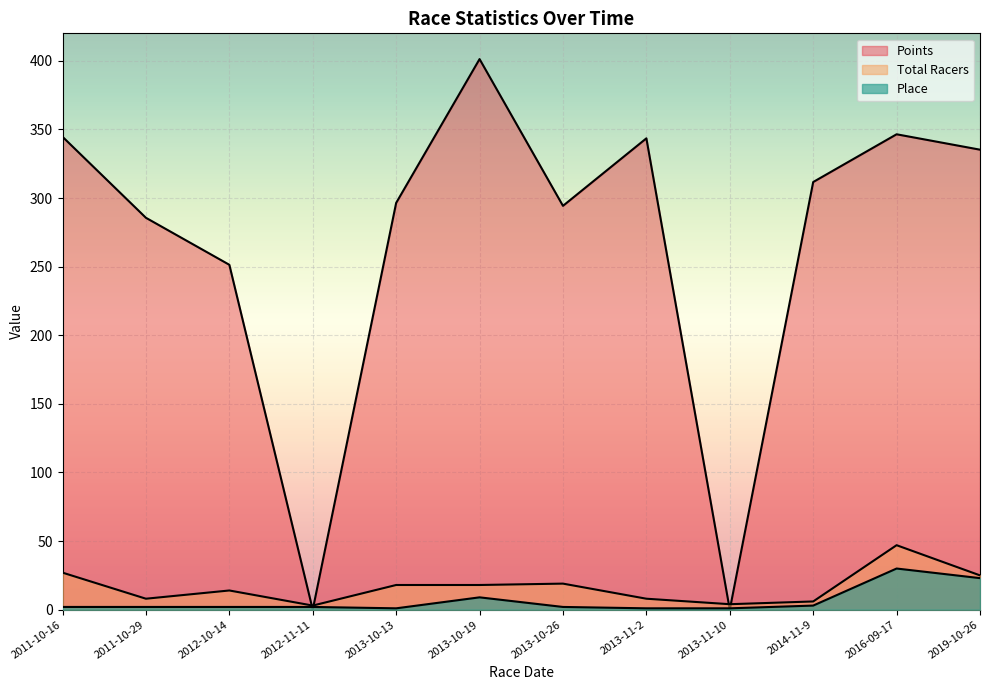

What value does the Points series have at 2013-10-13?

296.4